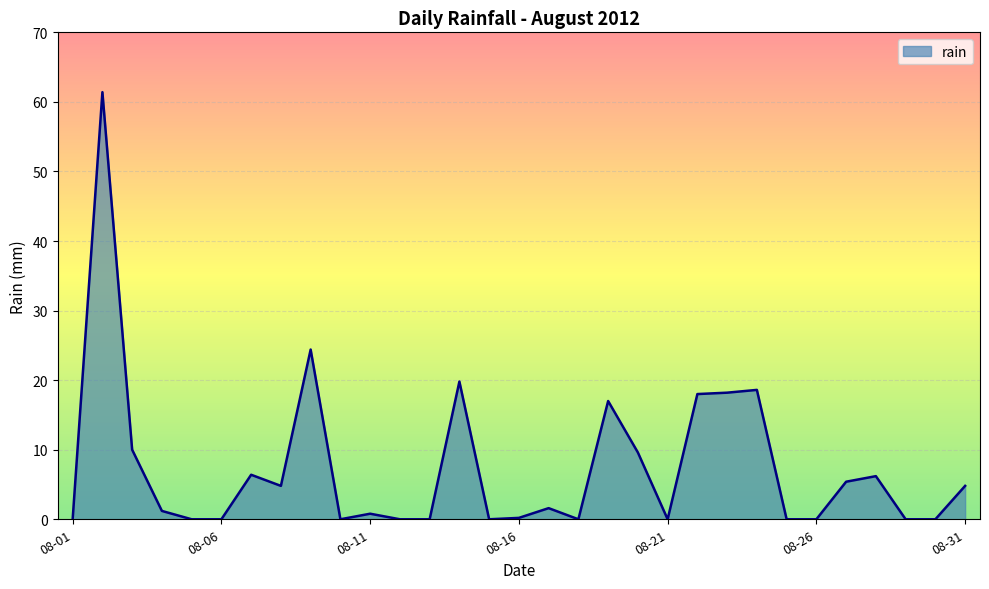

What is the difference between the maximum and minimum values?

61.4